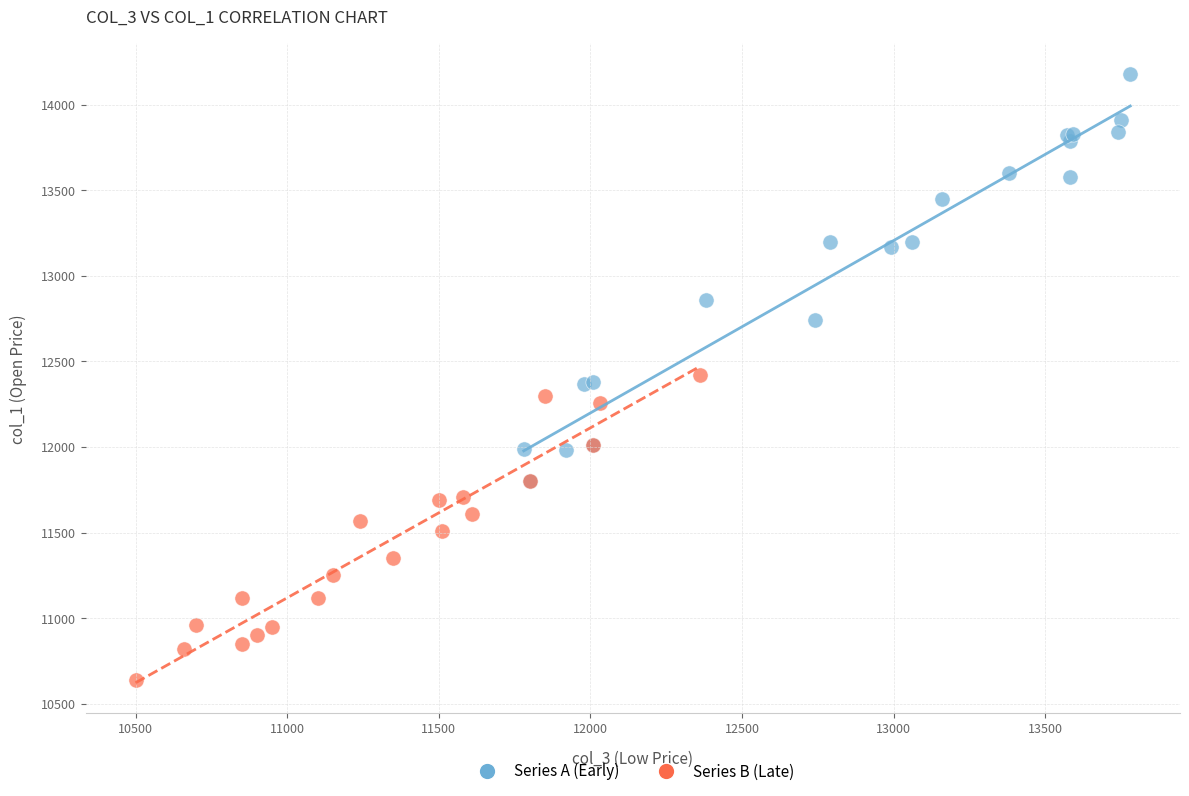

Which series reaches the maximum Y coordinate?

Series A (Early)